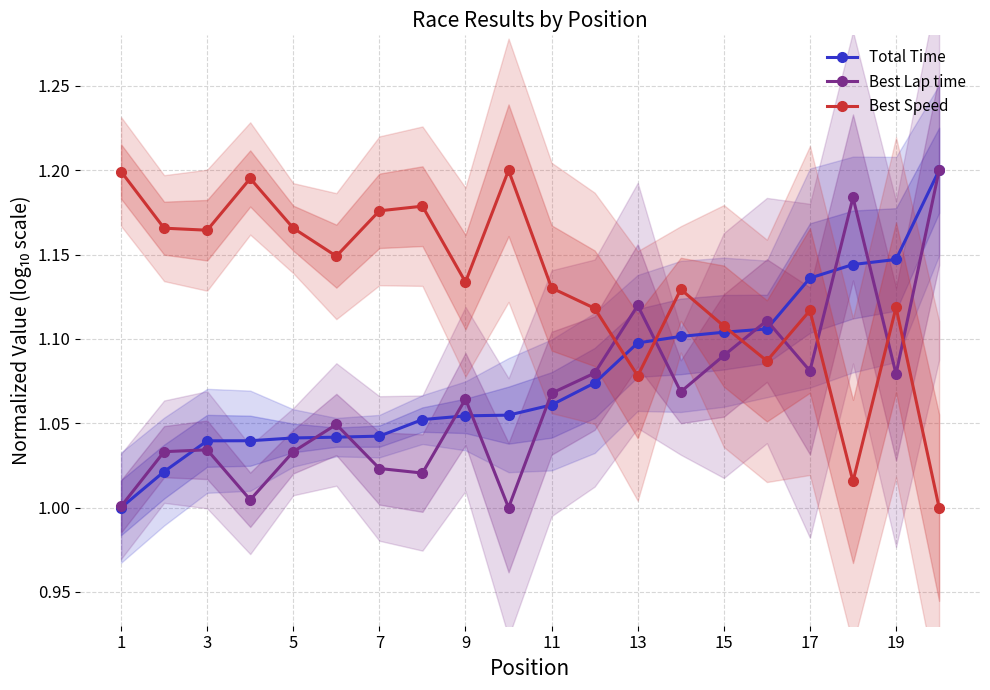

Count the Total Time values in the range 1 to 2.

20